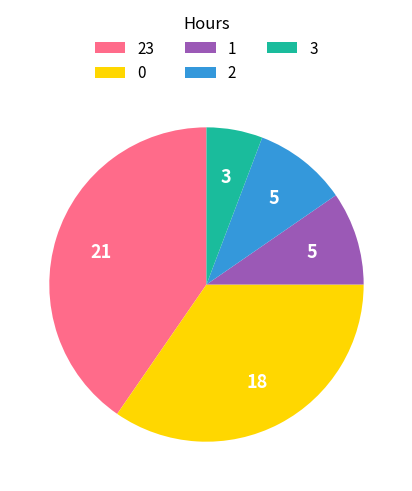

Does any single category account for the majority?

No